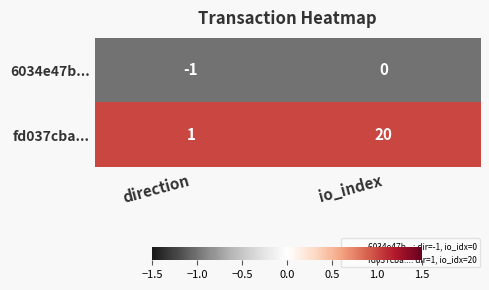

Rank the series by their maximum value, from highest to lowest.

fd037cba..., 6034e47b...